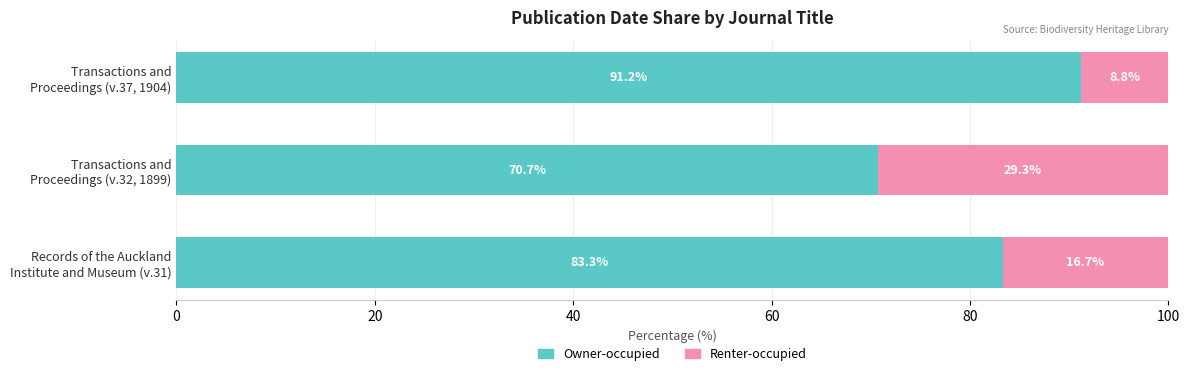

What is the sum of all Owner-occupied values?

245.2